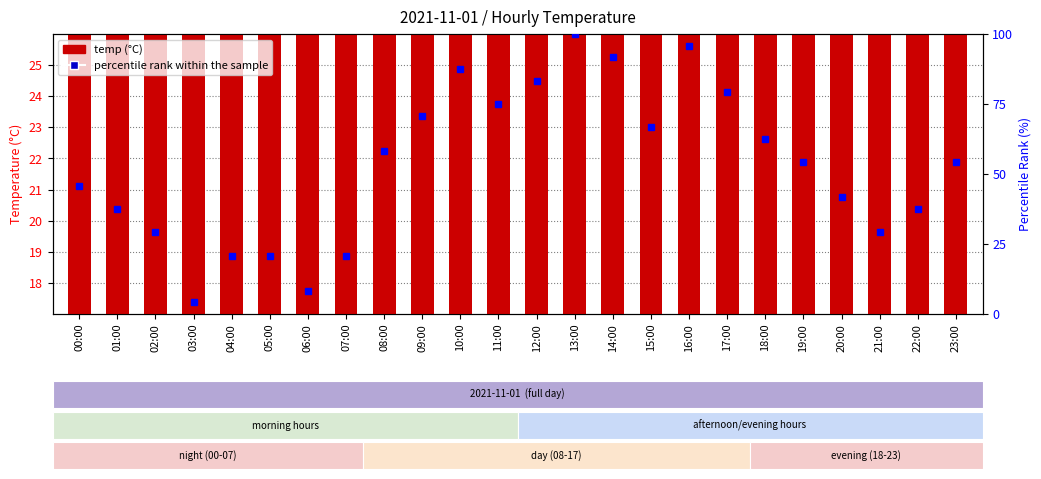

Is it true that percentile rank within the sample equals 62.5 at 18:00?

True